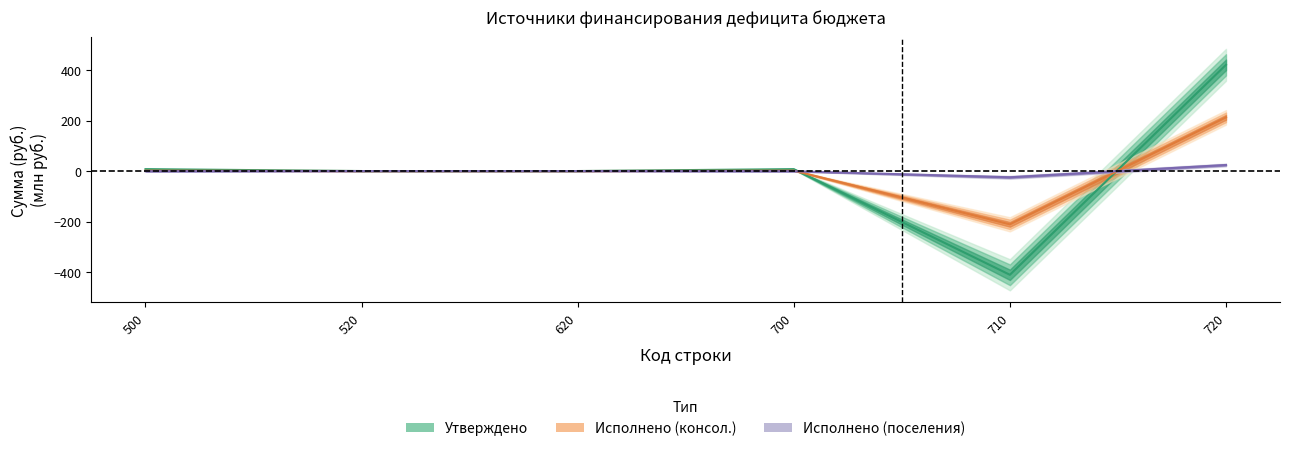

Count the number of categories in the chart.

6